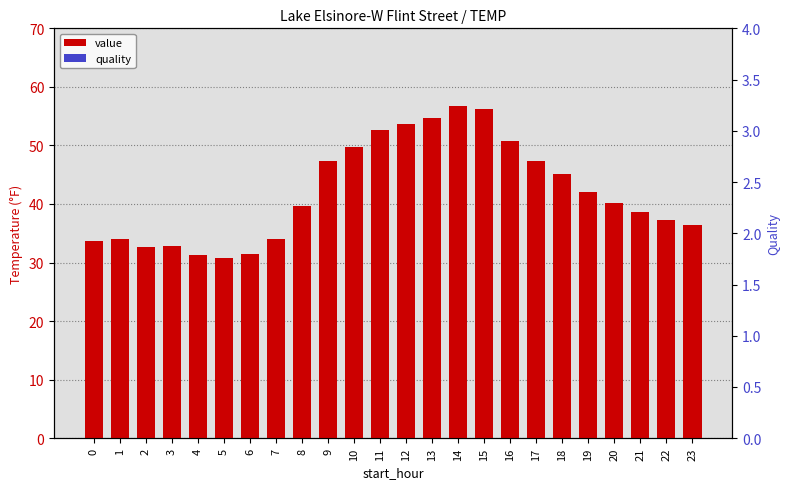

At how many categories does at least one series exceed 41?

11